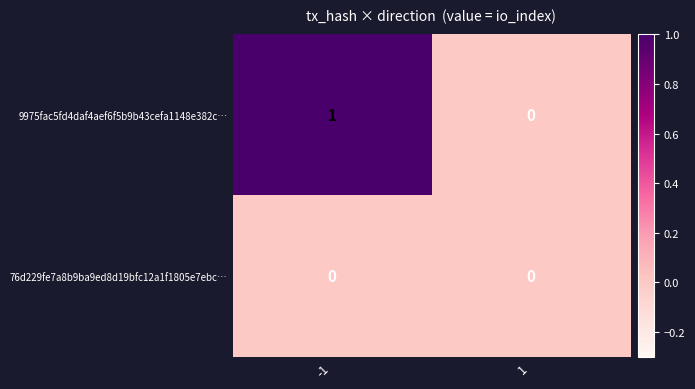

Reading right to left, what are all the values shown in this chart?

9975fac5fd4daf4aef6f5b9b43cefa1148e382c…: 1=0	-1=1
76d229fe7a8b9ba9ed8d19bfc12a1f1805e7ebc…: 1=0	-1=0